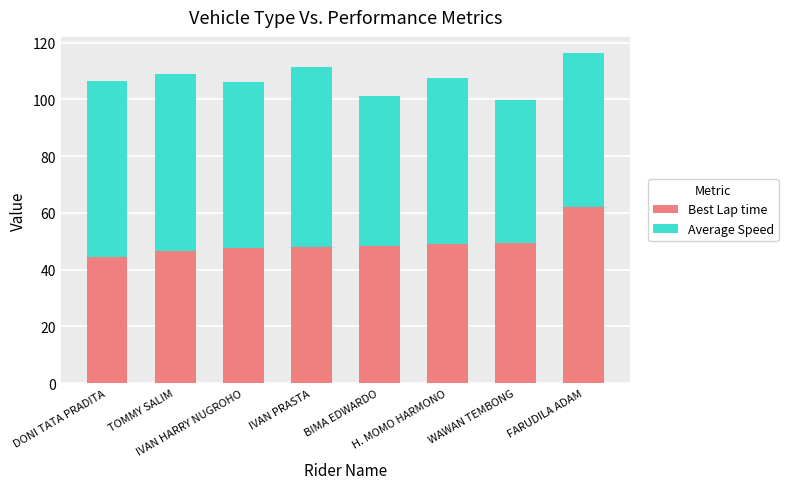

What is the minimum value for Best Lap time?

44.6